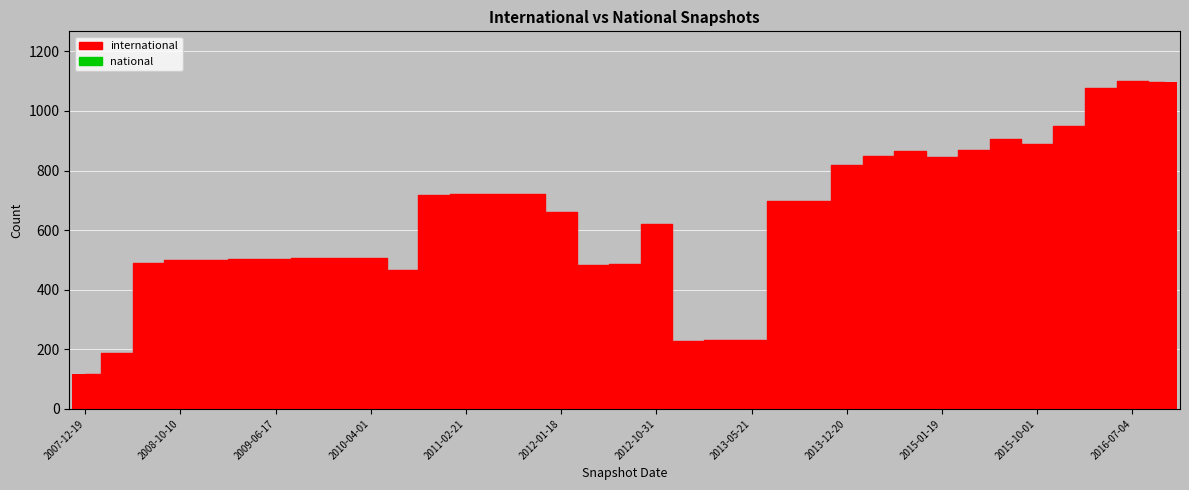

What is the value of the 26th bar from the left?

848